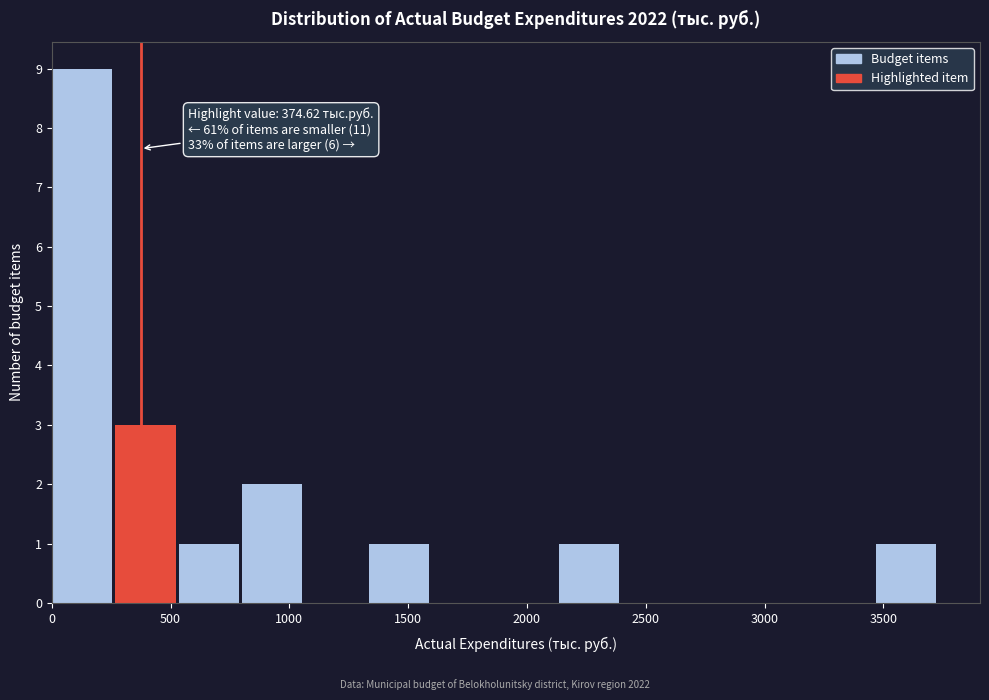

Over which range of the x-axis is the bar tallest?

0 to 250